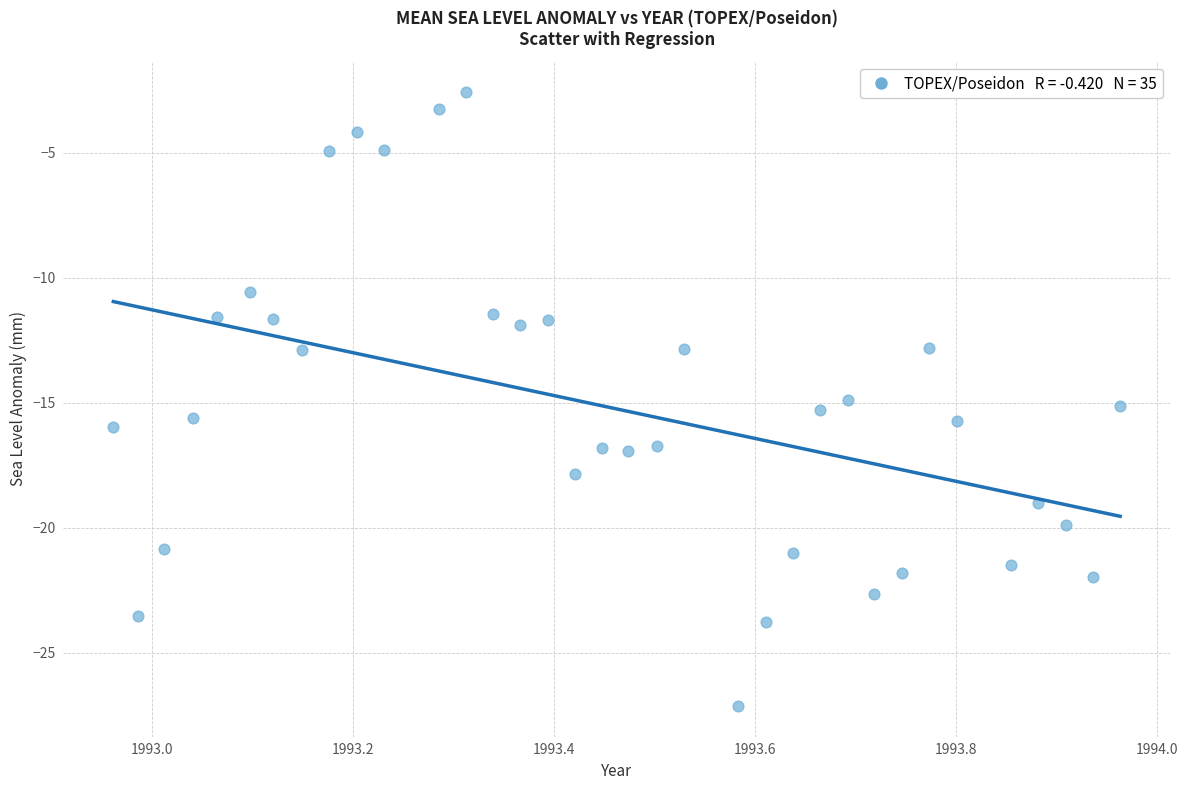

What is the range of X values (max minus min)?

1.0